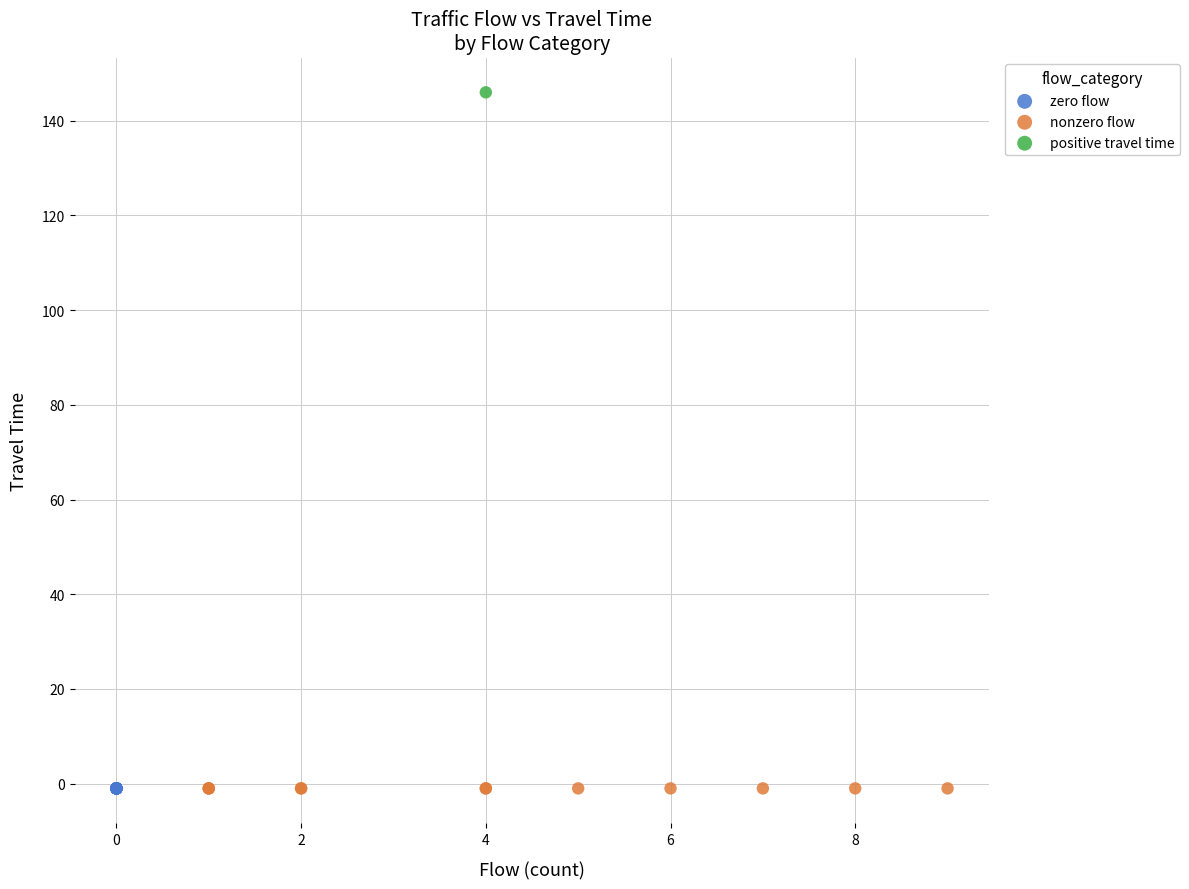

What are all the series names shown in the legend?

zero flow, nonzero flow, positive travel time